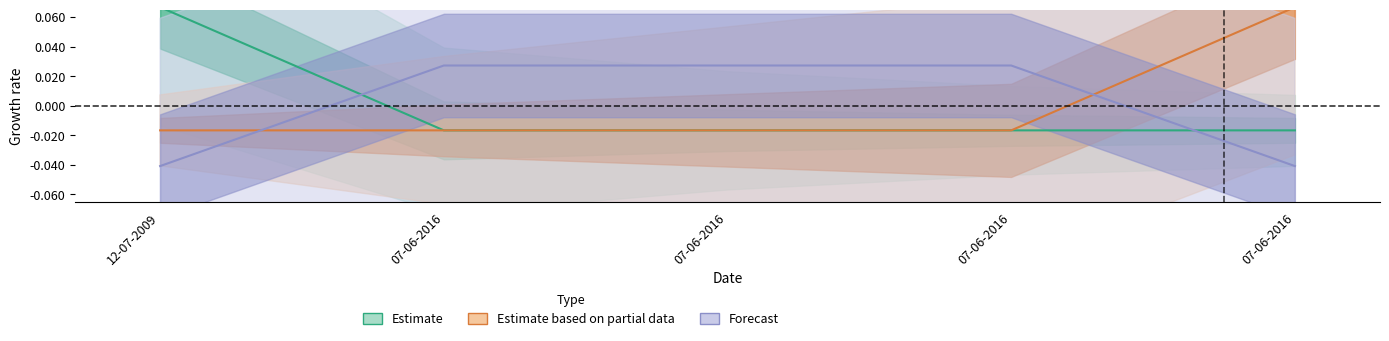

At which label does Estimate based on partial data first exceed 0?

07-06-2016